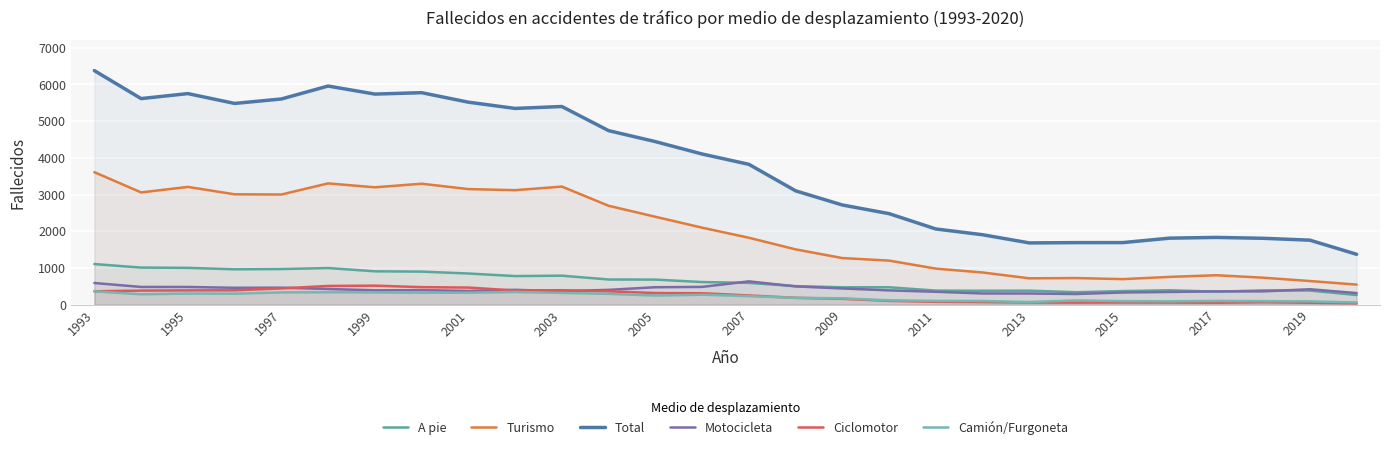

The value of Motocicleta at 19 is 402. True or false?

False